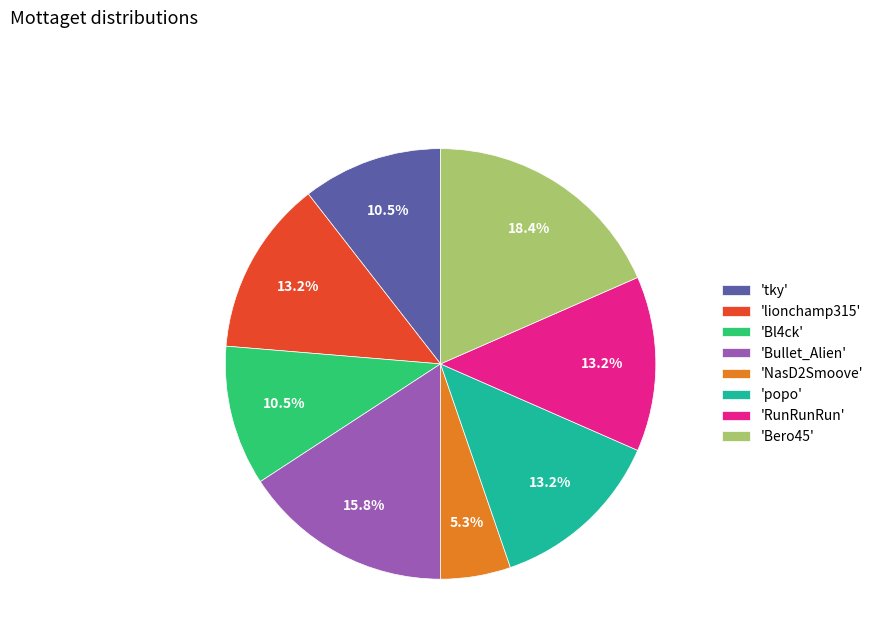

What is the total percentage of 'Bullet_Alien' and 'NasD2Smoove'?

21.1%